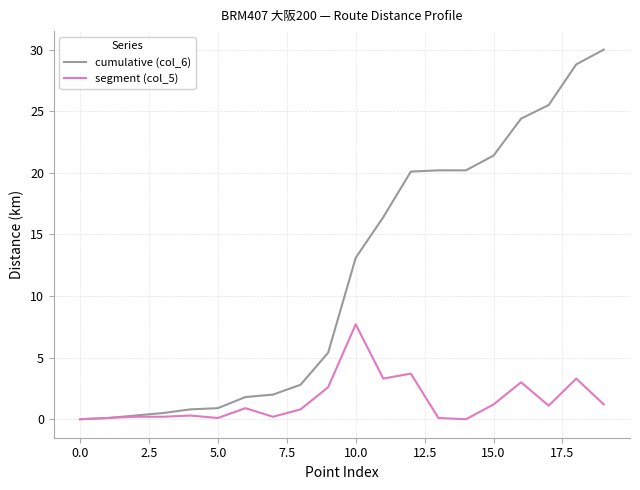

What is the maximum value for segment (col_5)?

7.7